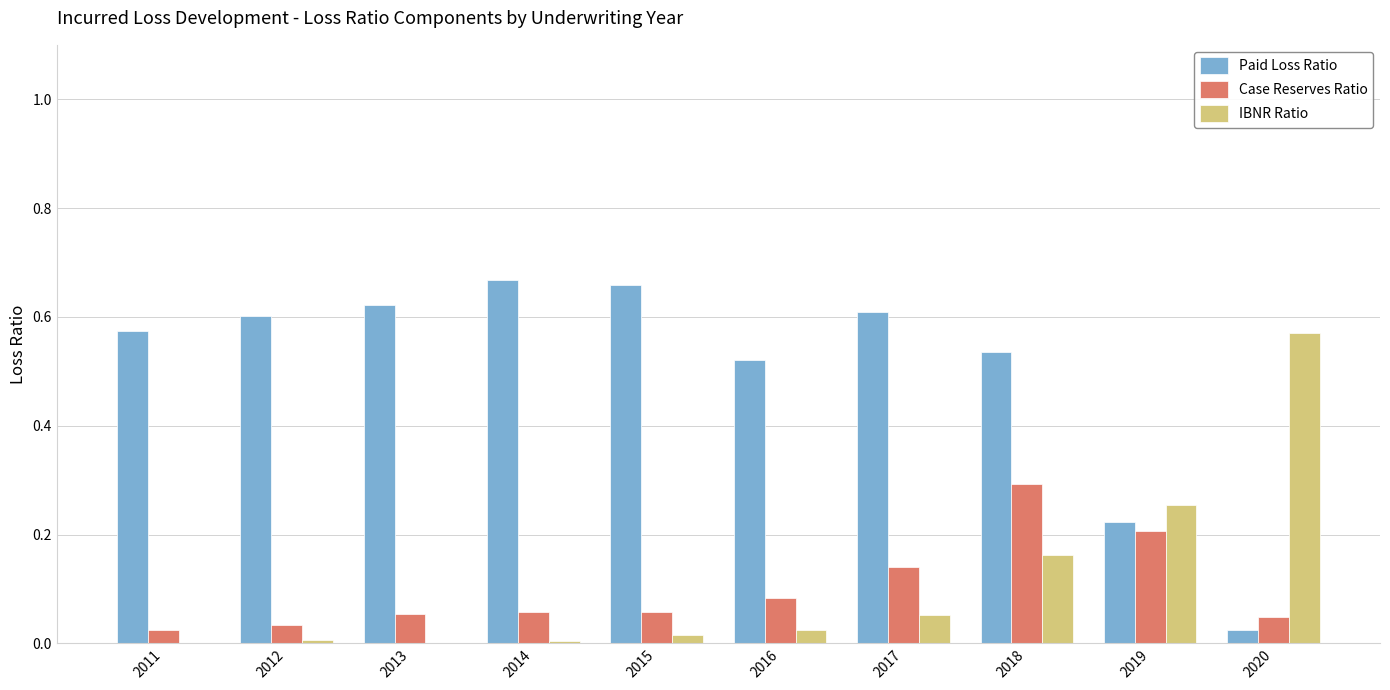

How many distinct data groups are displayed?

3